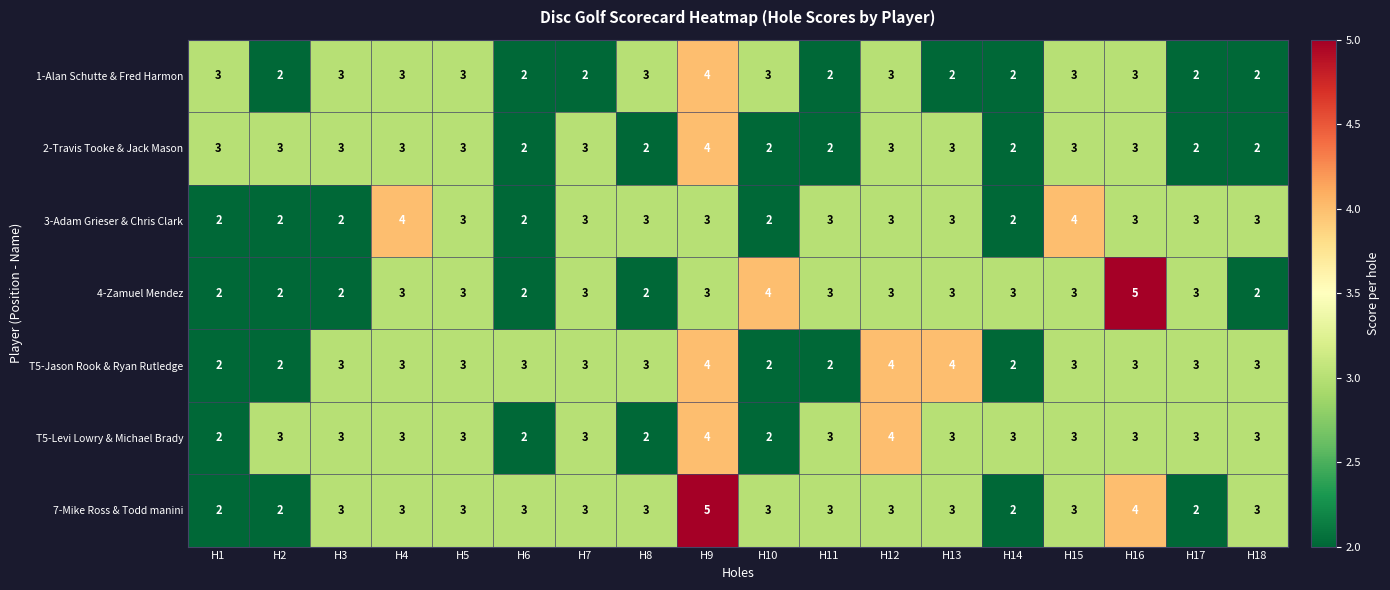

How many 4-Zamuel Mendez values are between 2 and 3?

16